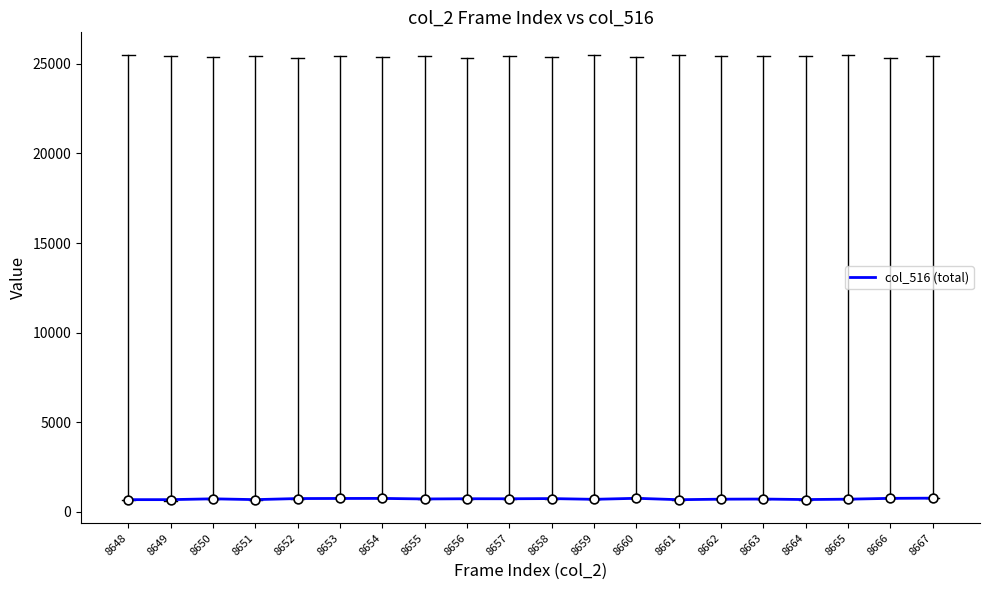

Approximately how many times larger is the value at 8660 compared to 8658?

1.0